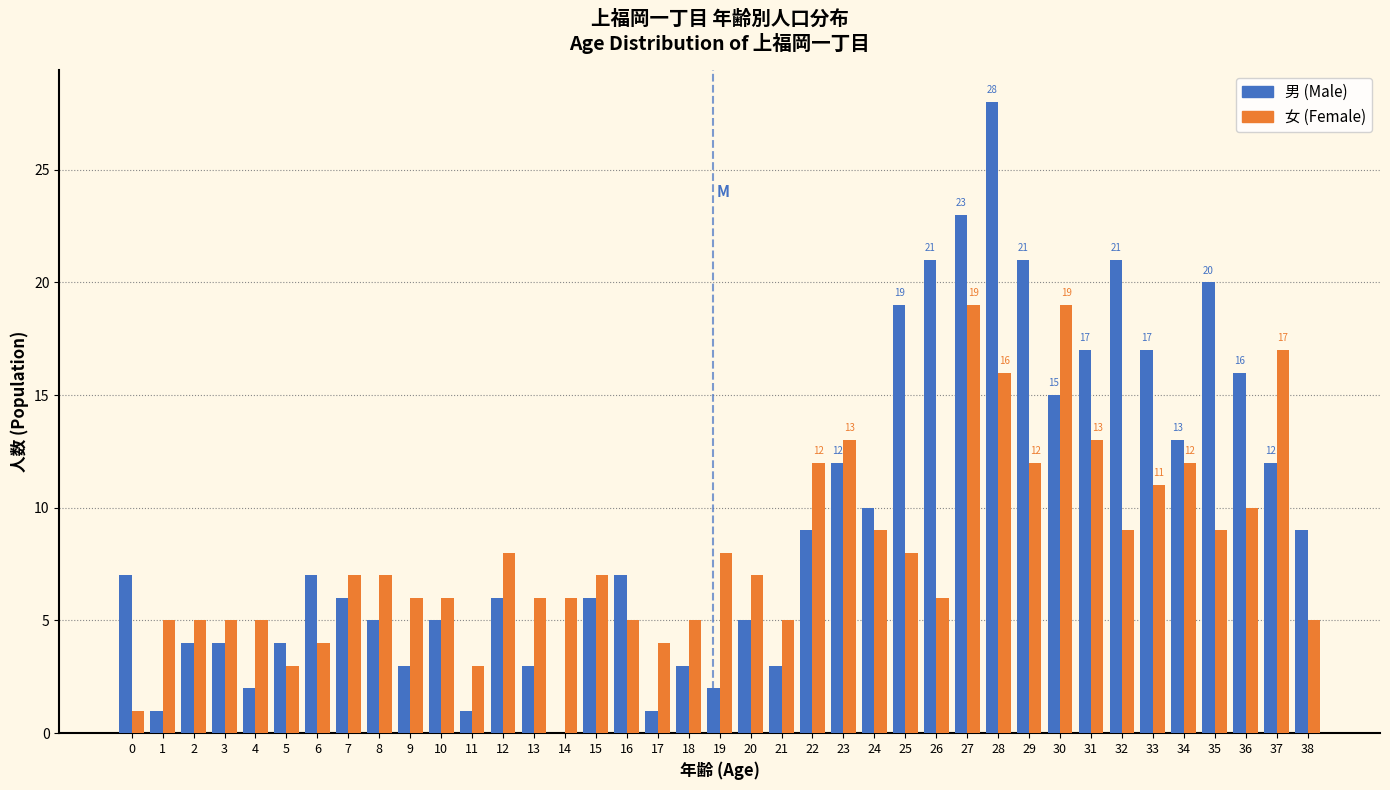

The value of 男 (Male) at 5 is 2. True or false?

False